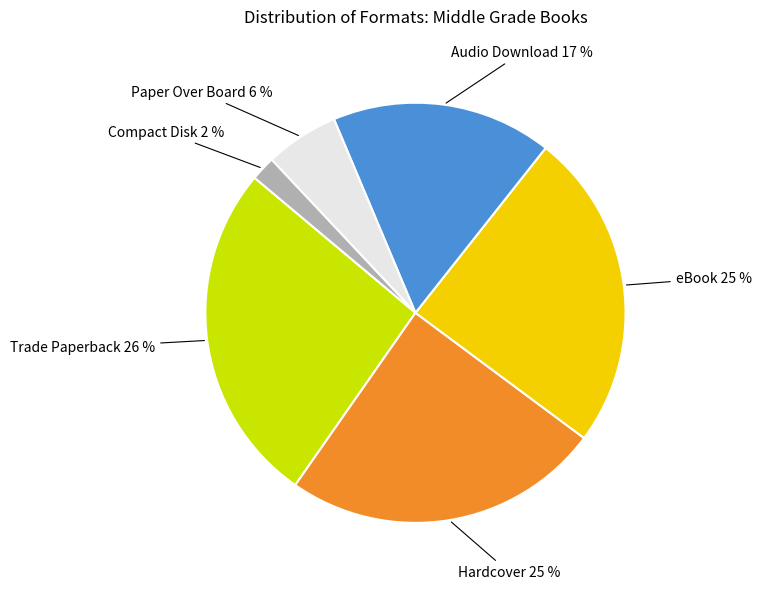

Does any single category account for the majority?

No